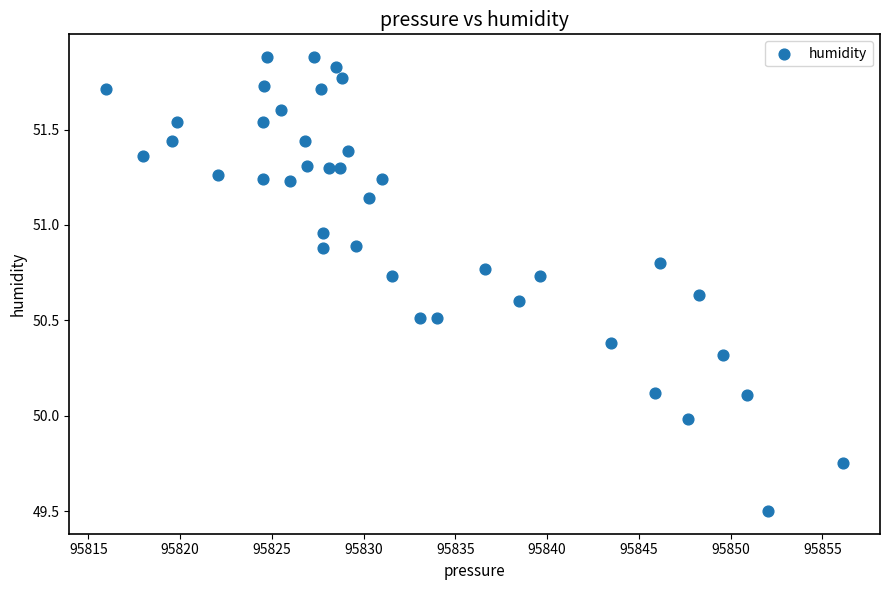

What is the range of Y values (max minus min)?

2.4